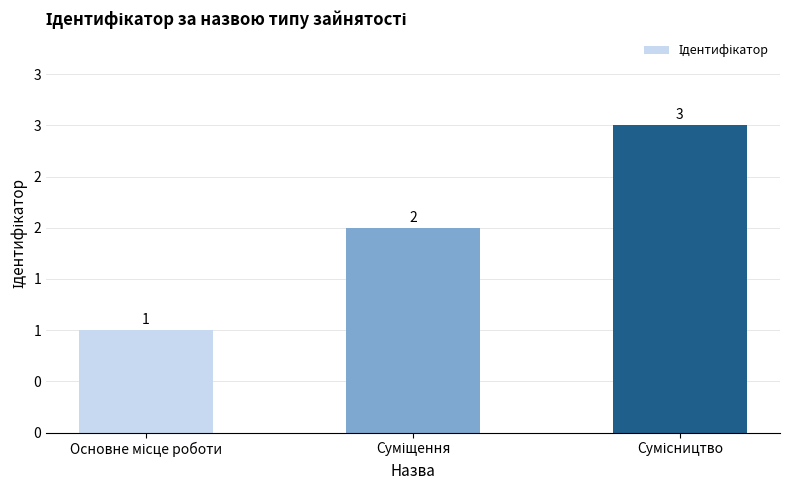

Does the chart contain any negative values?

No